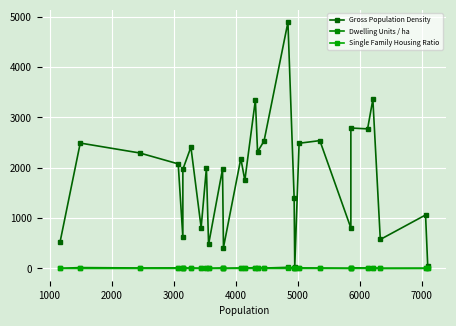

What are all the series names shown in the legend?

Gross Population Density, Dwelling Units / ha, Single Family Housing Ratio